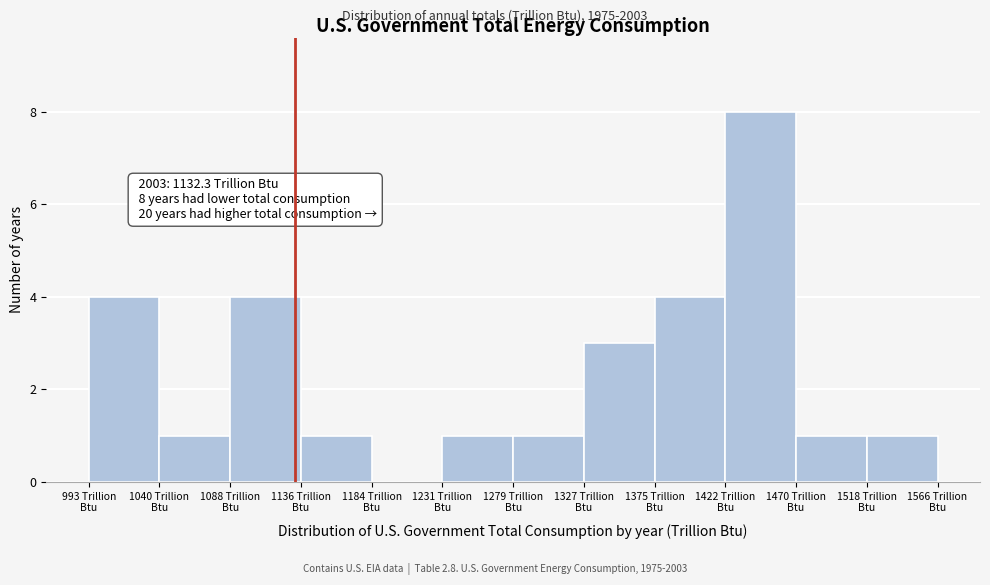

Over which range of the x-axis is the bar tallest?

1425 to 1470